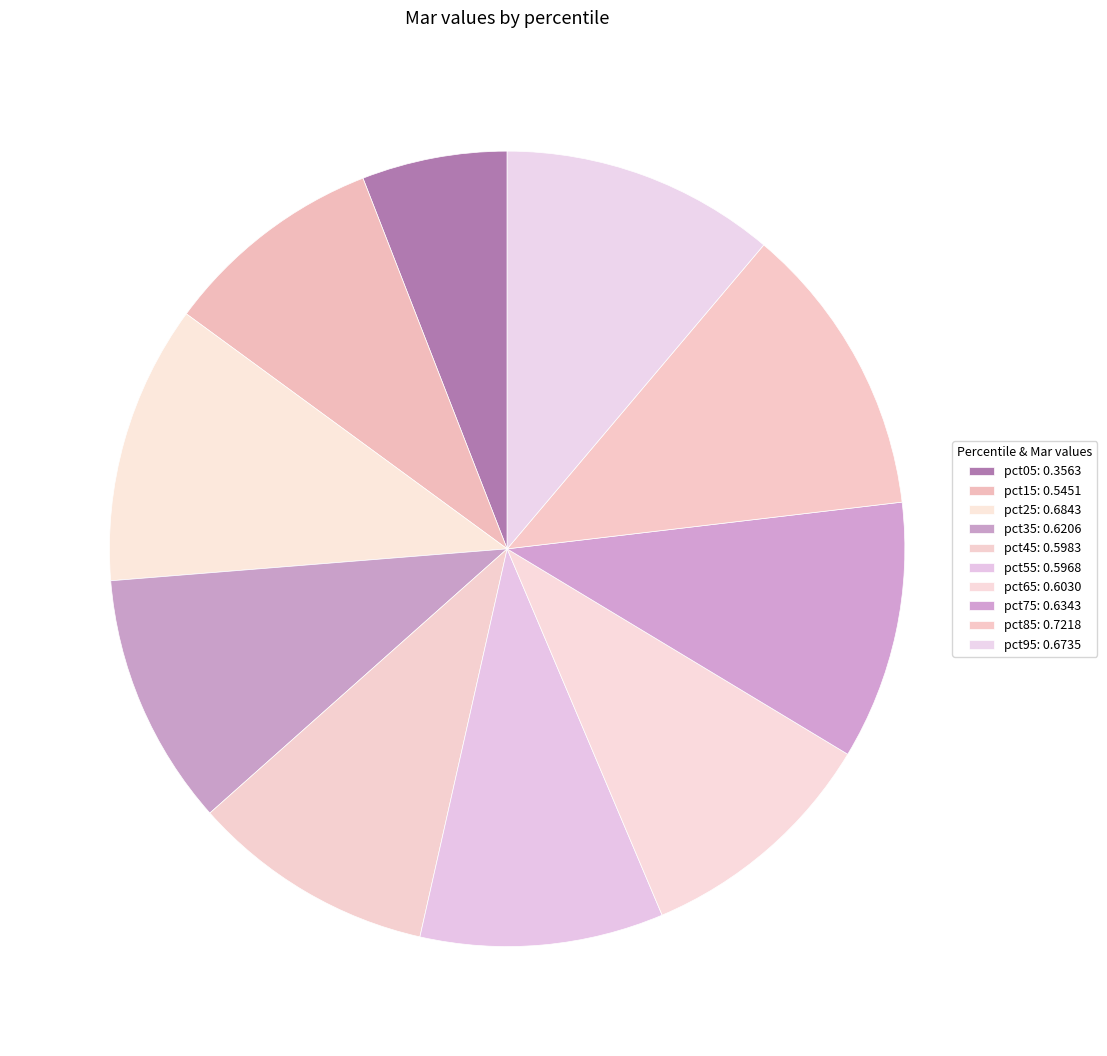

Which slice is the largest?

pct85